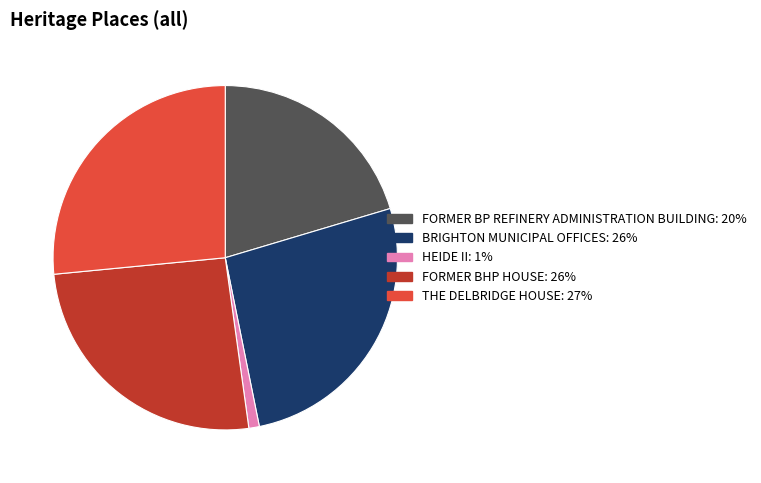

Combined, do BRIGHTON MUNICIPAL OFFICES and THE DELBRIDGE HOUSE account for over 50%?

Yes